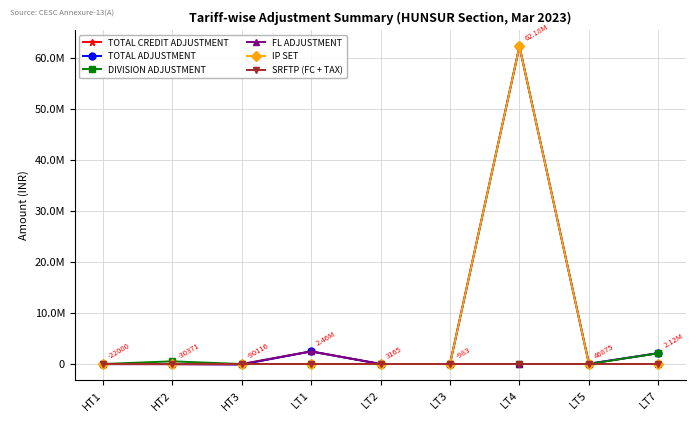

Rank the series by their maximum value, from lowest to highest.

SRFTP (FC + TAX), DIVISION ADJUSTMENT, FL ADJUSTMENT, TOTAL CREDIT ADJUSTMENT, TOTAL ADJUSTMENT, IP SET